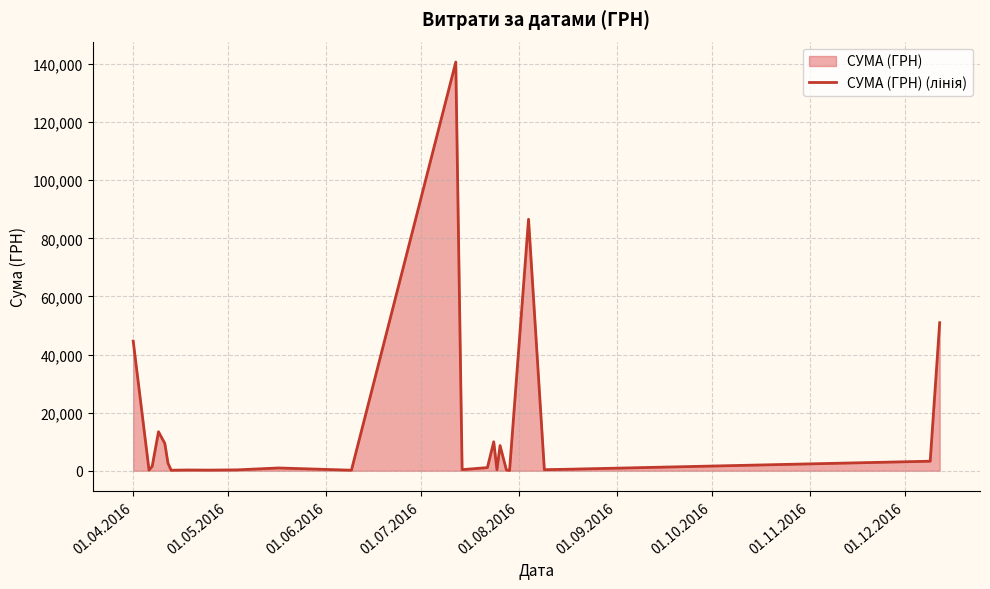

How many lines are shown in the chart?

1